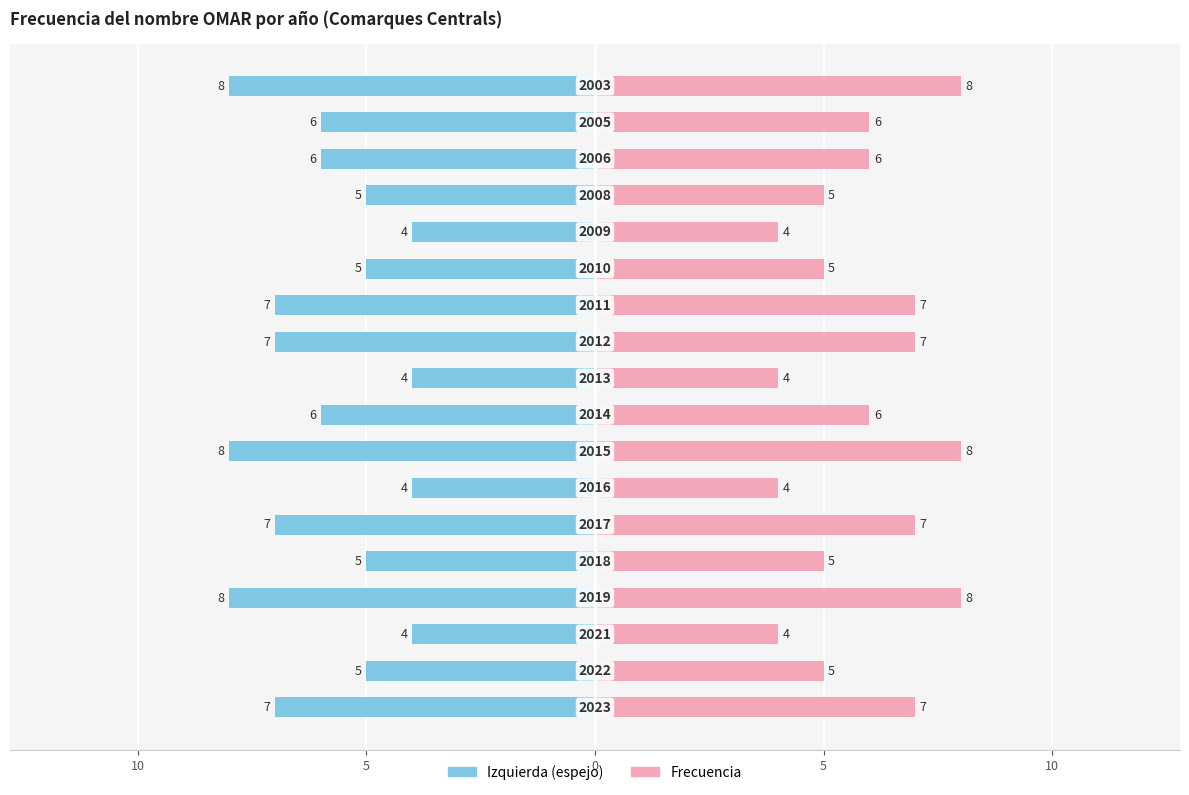

True or false: the data shows 7 at 10.

False